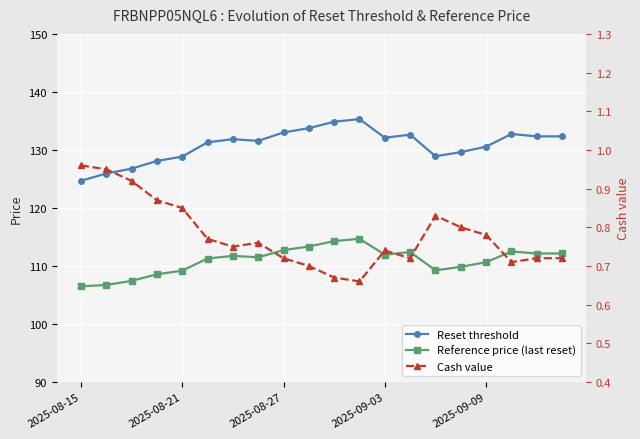

What value does the Reset threshold series have at 17?

132.8